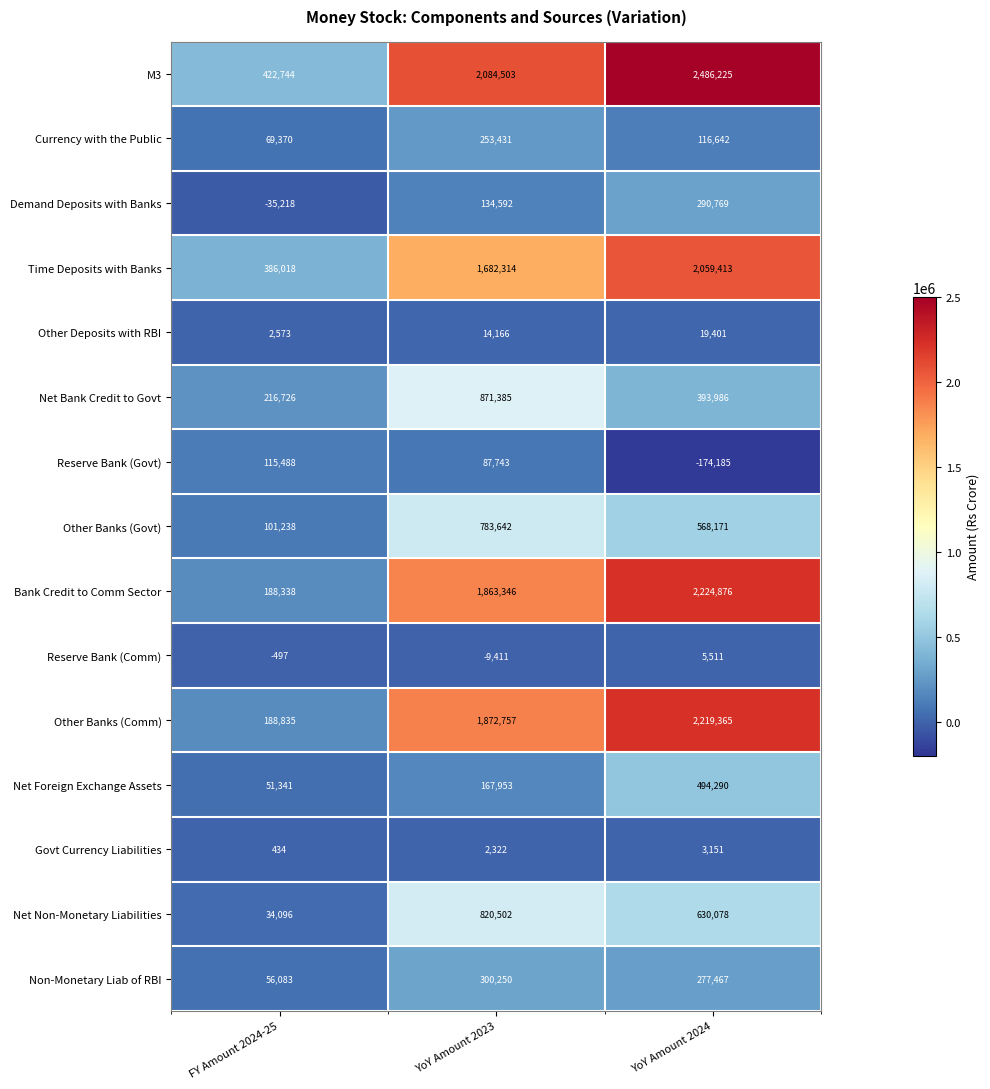

Count the number of categories in the chart.

3